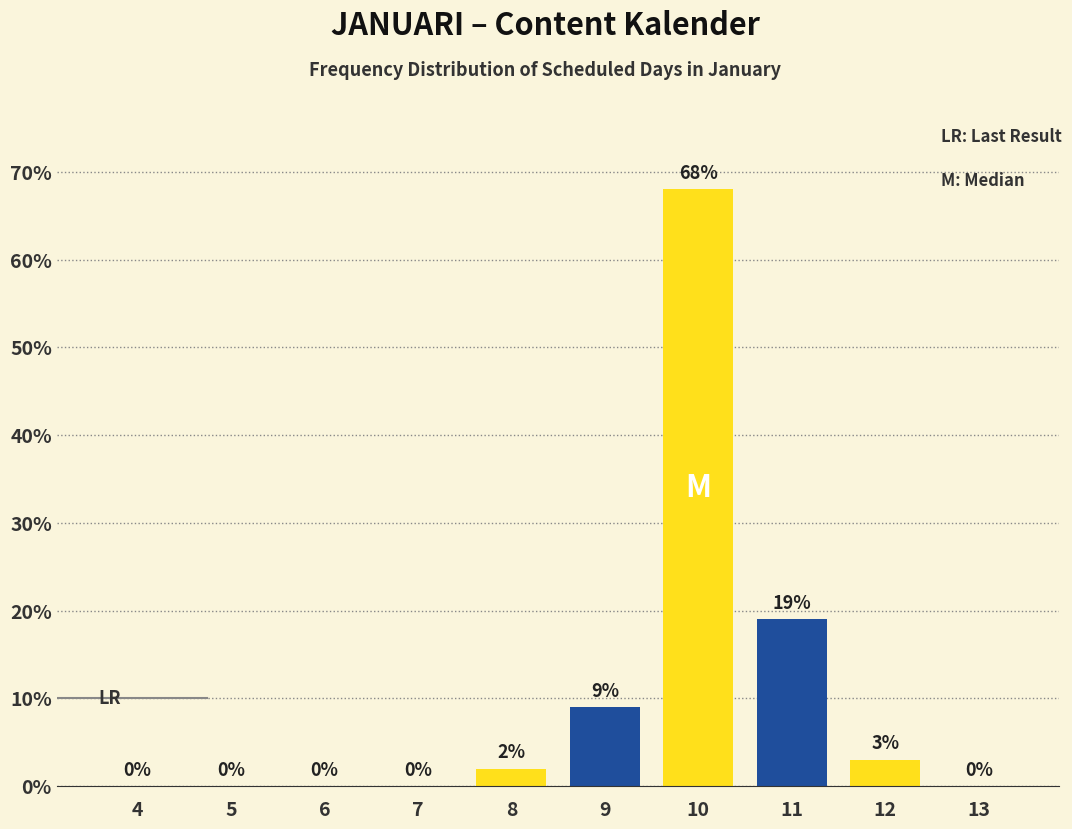

Reading left to right, list all the values displayed in this chart.

4=0	5=0	6=0	7=0	8=2	9=9	10=68	11=19	12=3	13=0